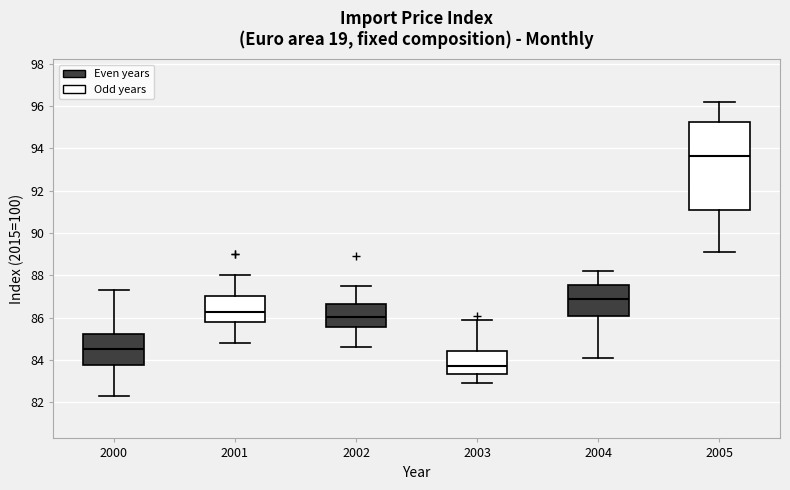

Reading left to right, read every box against the y-axis: the position of its median line, the range the box covers, and the ends of its whiskers. The values are not printed on the chart, so give them approximately, as read against the axis.

2000: median 84.6, box 83.8 to 85.2, whiskers 82.4 to 87.4
2001: median 86.2, box 85.8 to 87.0, whiskers 84.8 to 88.0
2002: median 86.0, box 85.6 to 86.6, whiskers 84.6 to 87.6
2003: median 83.8, box 83.4 to 84.4, whiskers 83.0 to 86.0
2004: median 87.0, box 86.2 to 87.6, whiskers 84.2 to 88.2
2005: median 93.6, box 91.2 to 95.2, whiskers 89.2 to 96.2